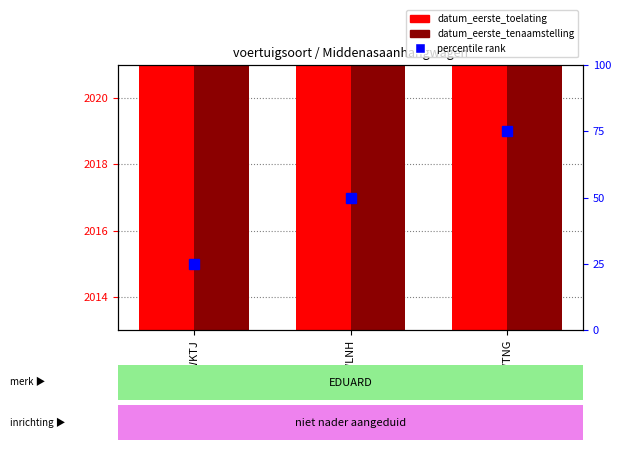

What is the minimum value shown in the chart?

20140303